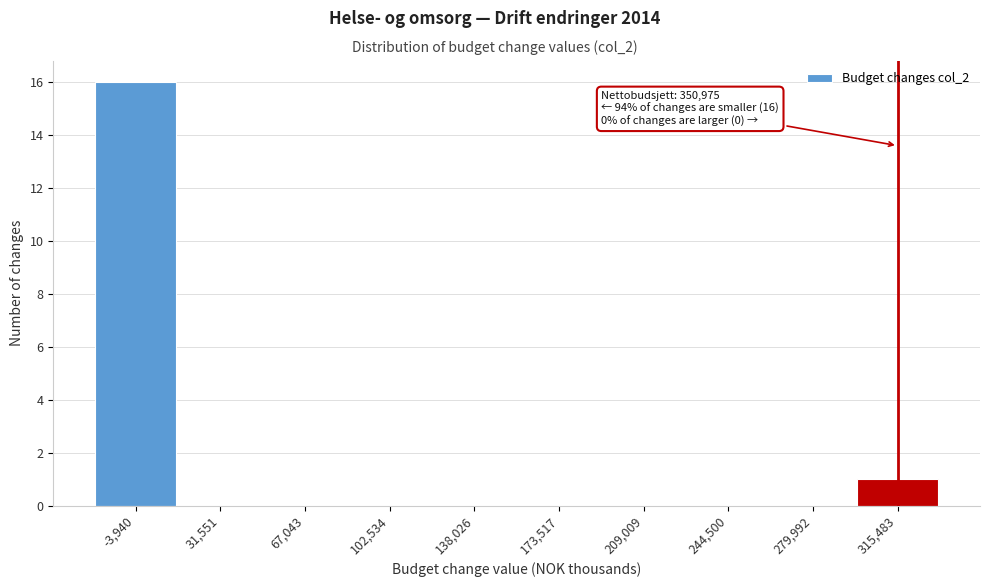

Reading left to right, what are all the values shown in this chart?

-3,940=16	31,551=0	67,043=0	102,534=0	138,026=0	173,517=0	209,009=0	244,500=0	279,992=0	315,483=1